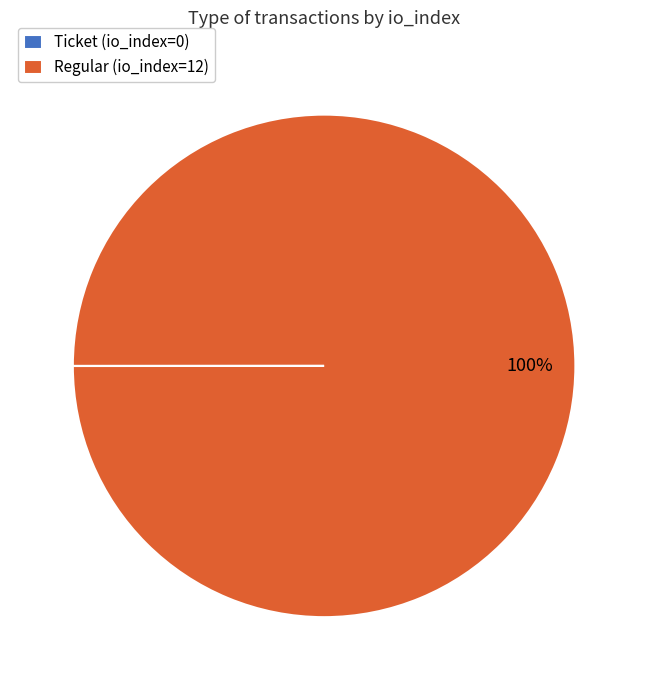

To the nearest percent, what is the average slice percentage?

50%